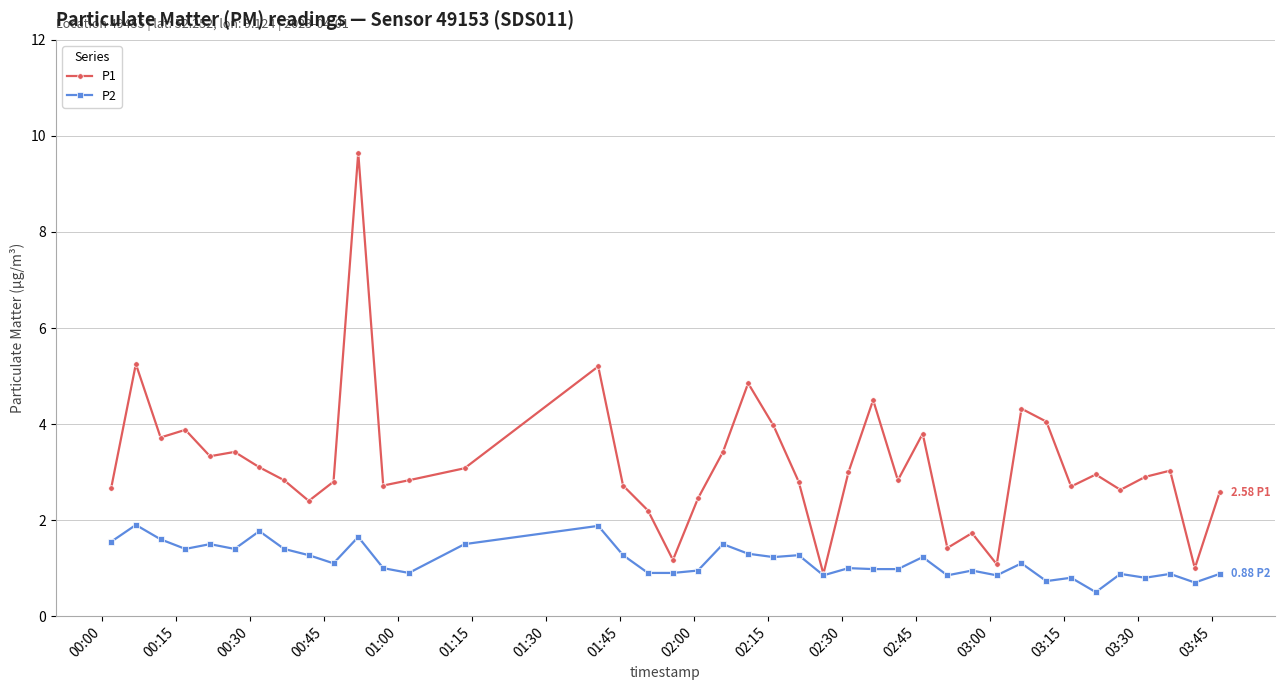

What are all the series names shown in the legend?

P1, P2